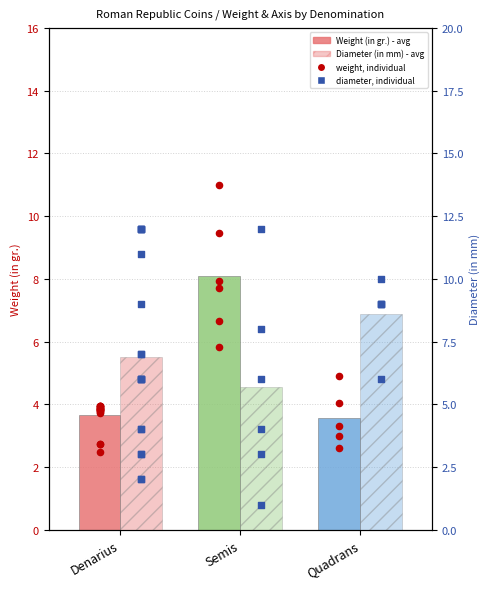

What is the total value across all series at Semis?

13.8